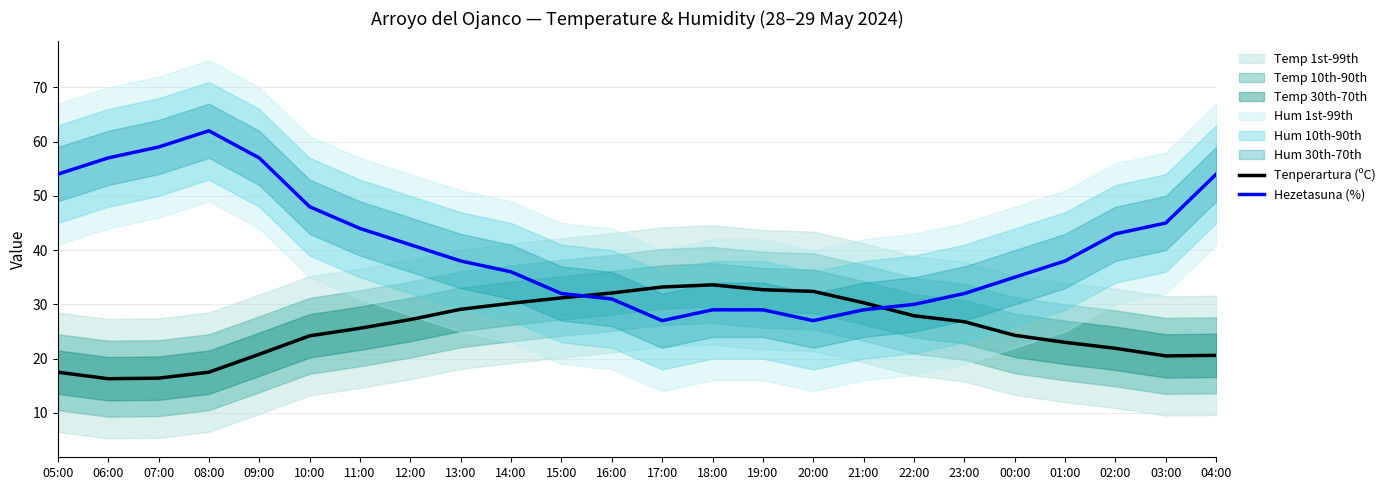

True or false: Tenperartura (ºC) has a value of 56.7 at 19:00.

False